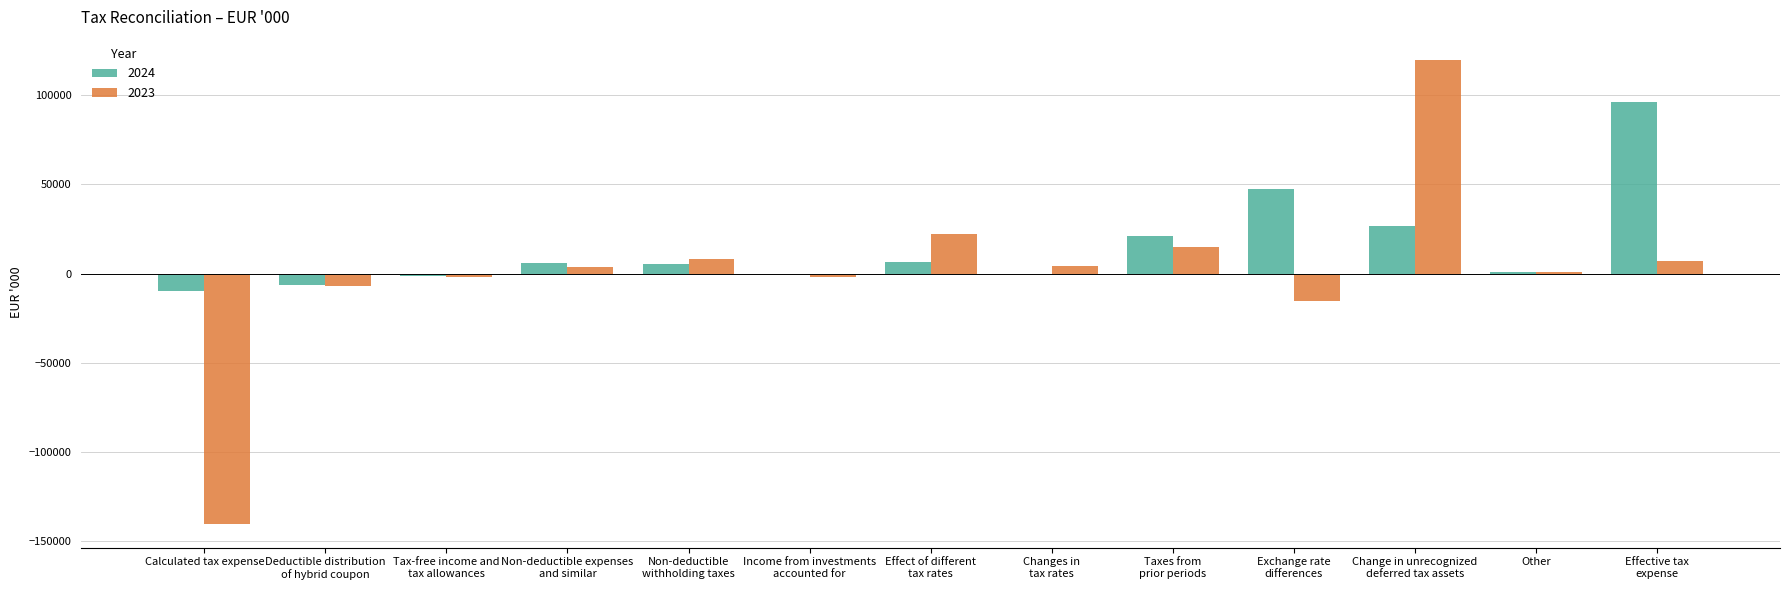

What is the maximum value shown in the chart?

119691